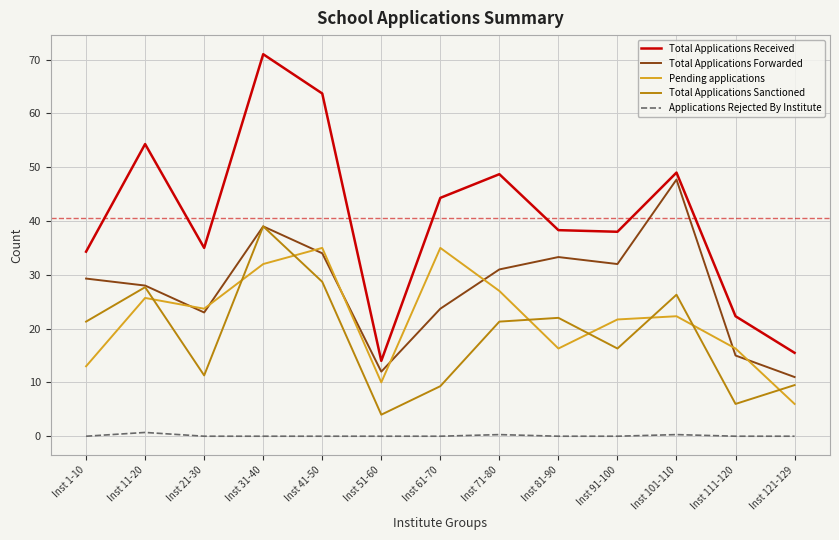

What is the greatest value displayed?

71.0